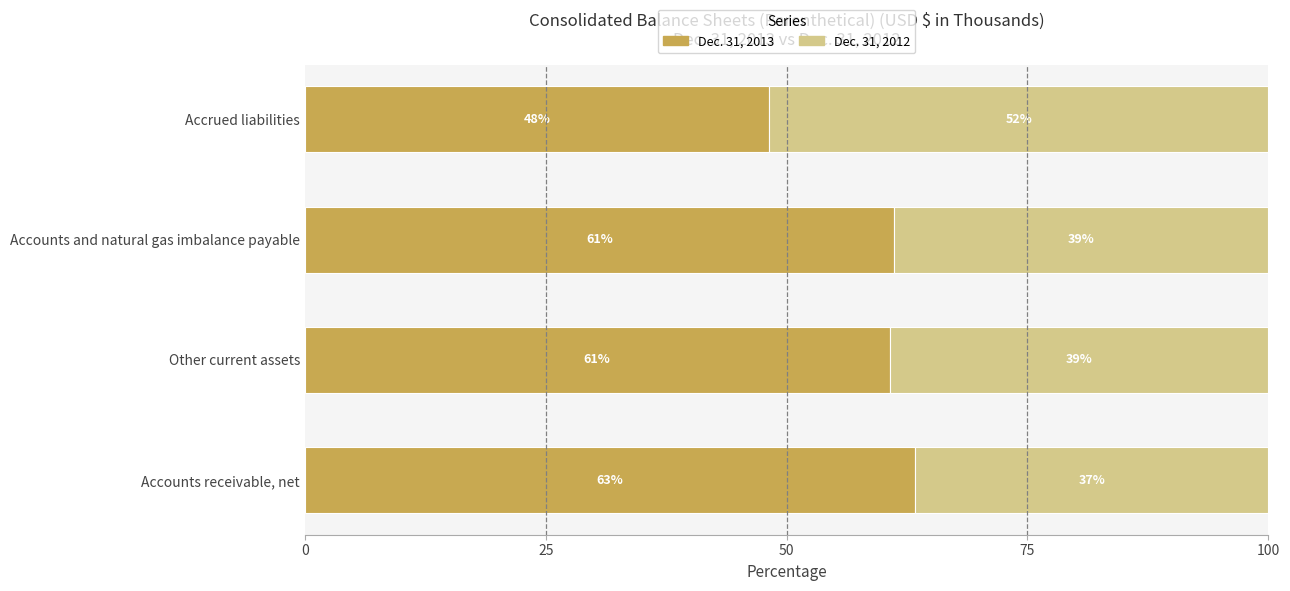

The value of Dec. 31, 2013 at Accrued liabilities is 48.2. True or false?

True